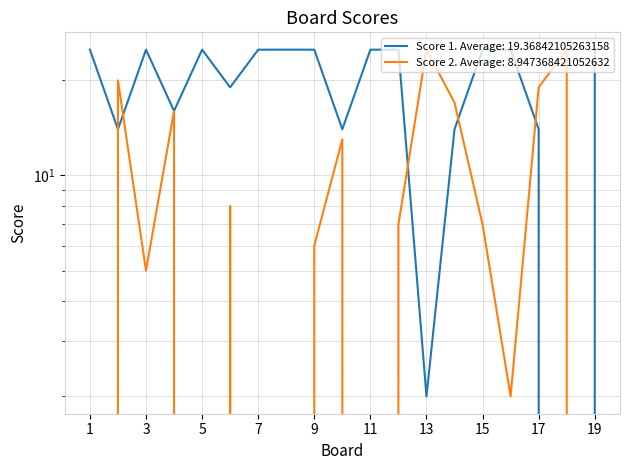

Which has a higher value, 4 or 12?

12